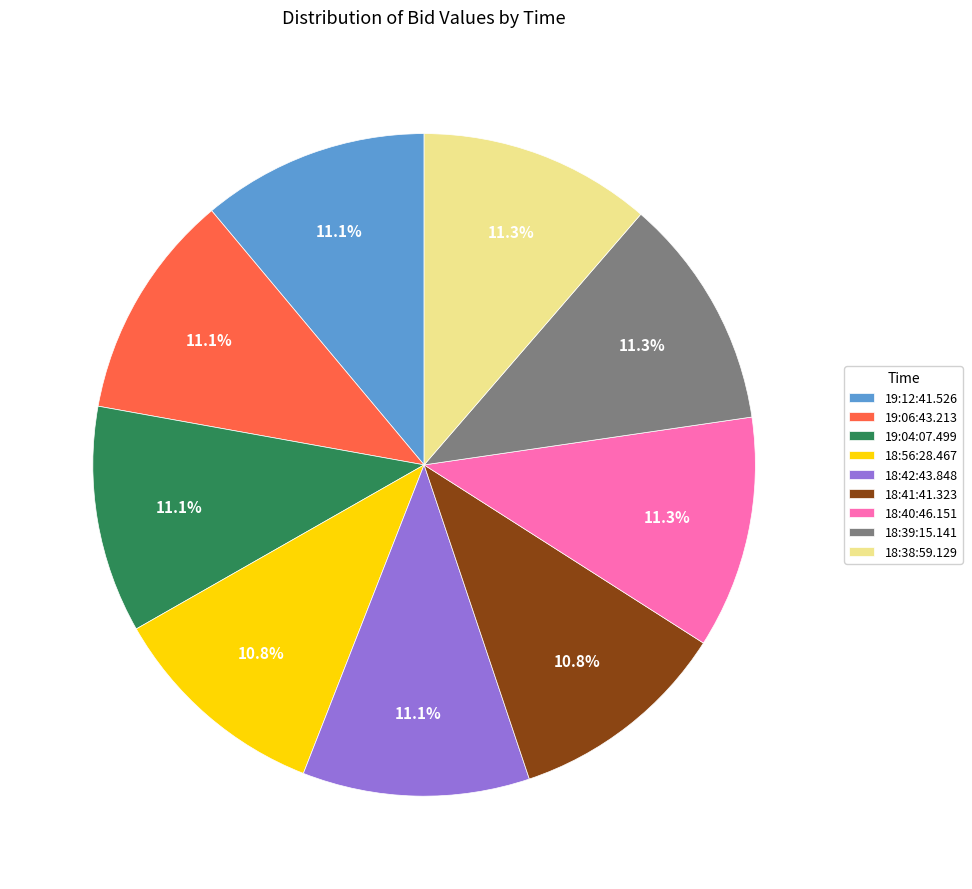

What percentage is NOT represented by 18:42:43.848?

88.9%